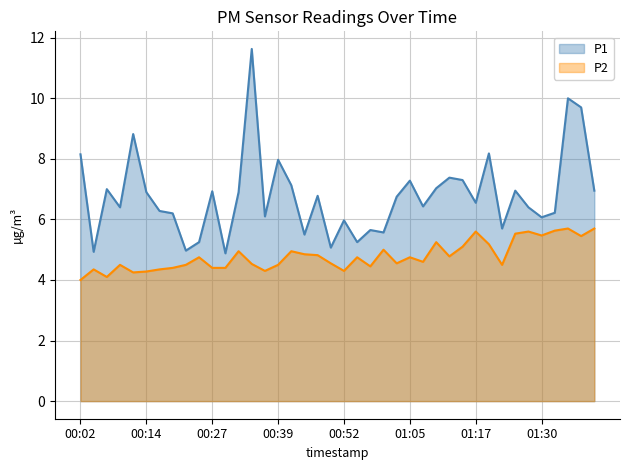

The P2 series shows 4.5 at 00:39. True or false?

True